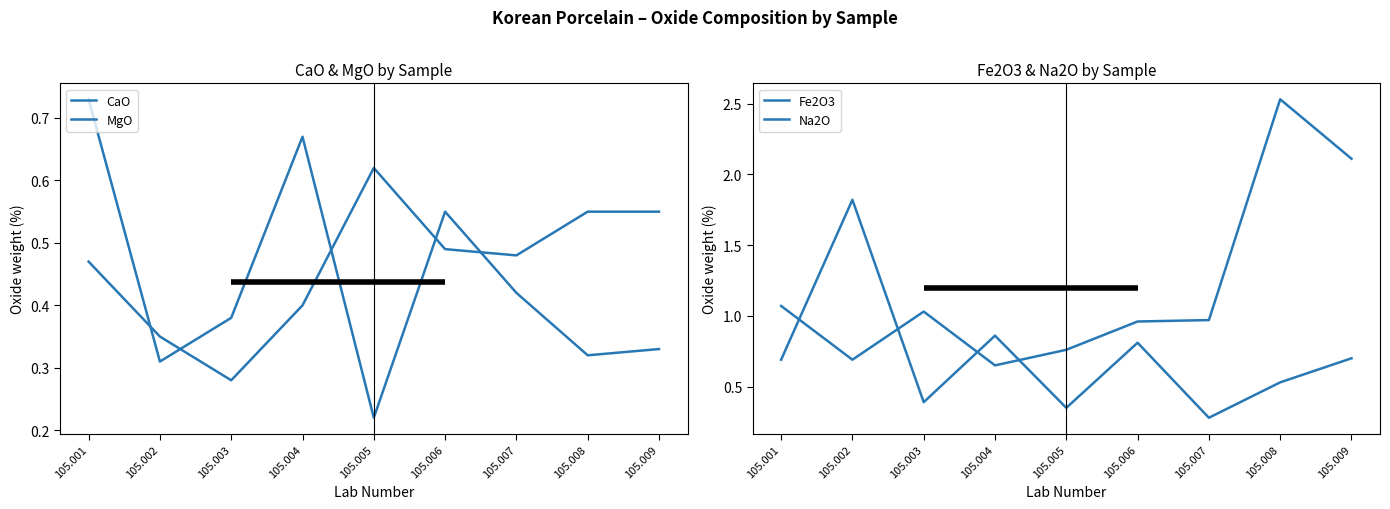

Reading left to right, extract all data points from this chart.

CaO: 0.7	0.3	0.4	0.7	0.2	0.6	0.4	0.3	0.3
MgO: 0.5	0.3	0.3	0.4	0.6	0.5	0.5	0.6	0.6
Fe2O3: 1.1	0.7	1.0	0.7	0.8	1.0	1.0	2.5	2.1
Na2O: 0.7	1.8	0.4	0.9	0.3	0.8	0.3	0.5	0.7